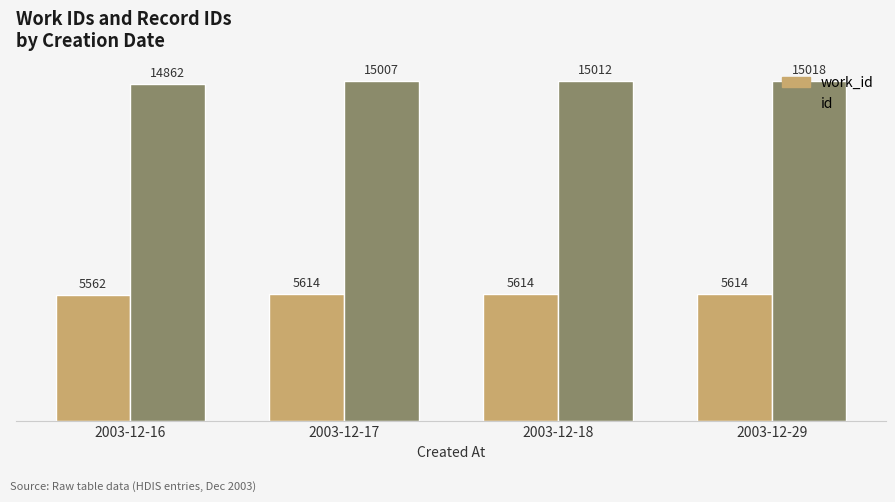

Which series changed the most between 2003-12-16 and 2003-12-29?

id